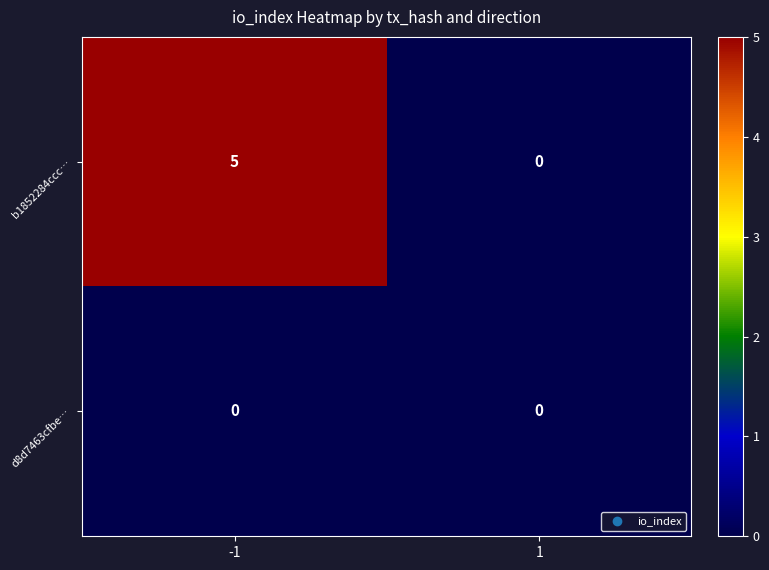

Which series has the widest spread of values?

b1852284ccc…